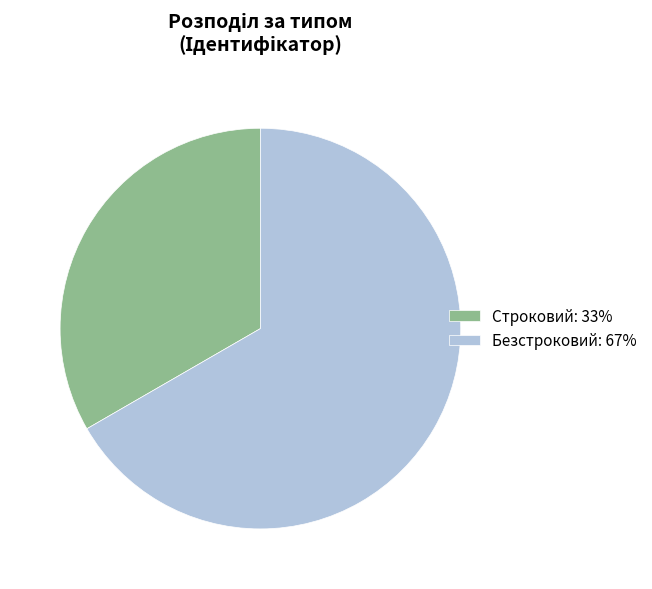

The Безстроковий slice represents 67% of the pie. True or false?

True